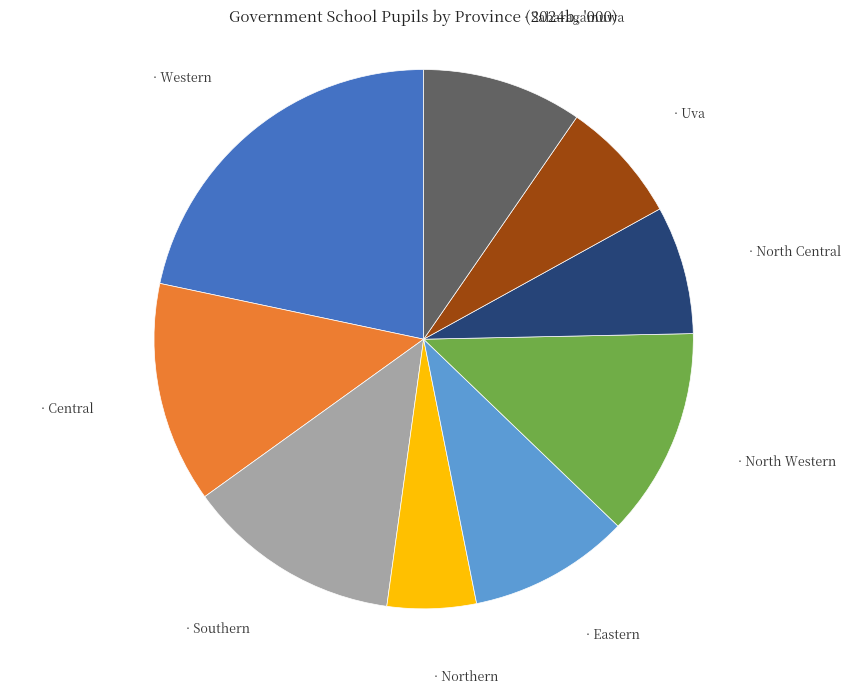

Does any single category account for the majority?

No